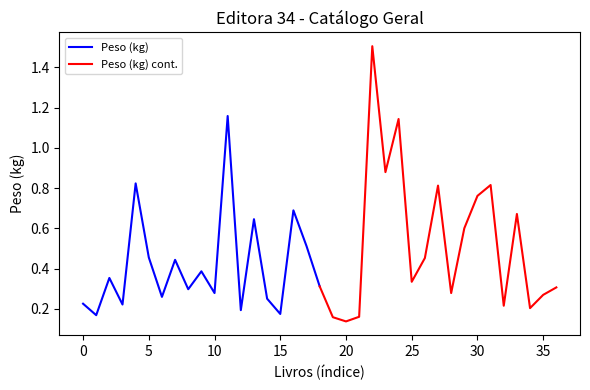

What is the greatest value displayed?

1.5